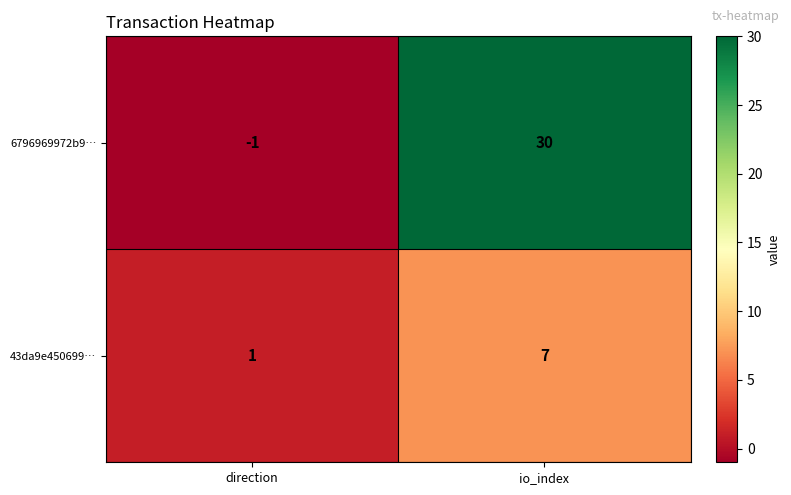

Which series has the largest total across all categories?

6796969972b9…